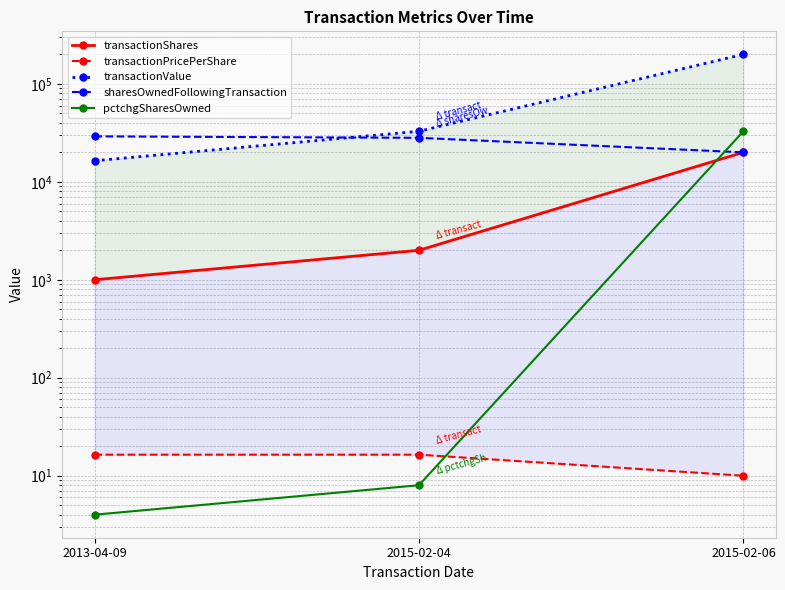

At which label does transactionShares reach its minimum?

2013-04-09